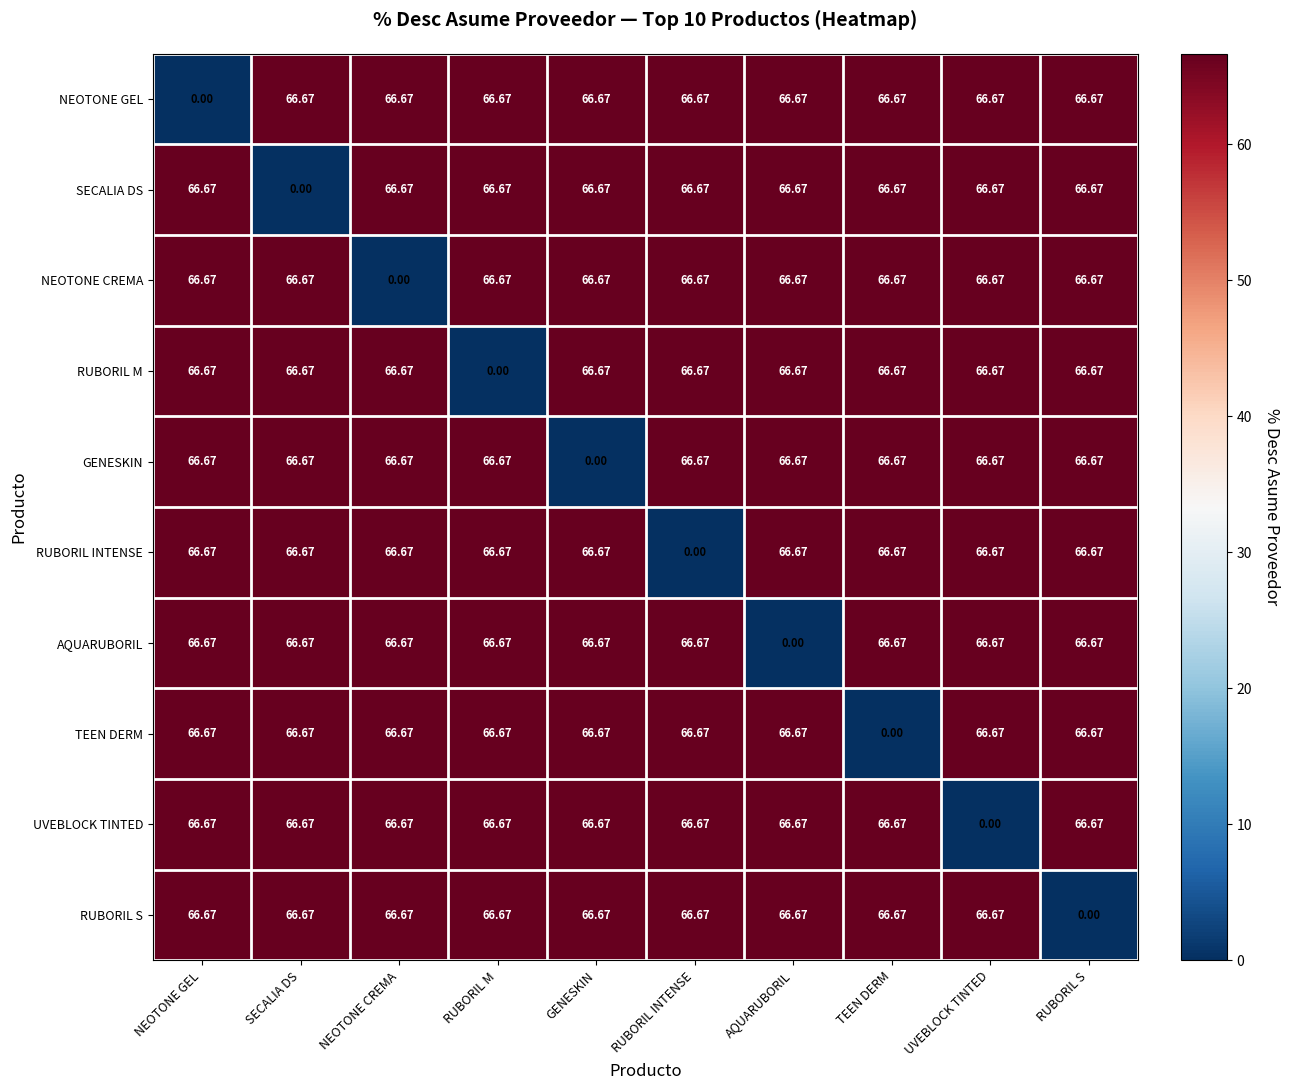

Which category has the lowest value in the NEOTONE CREMA series?

NEOTONE CREMA